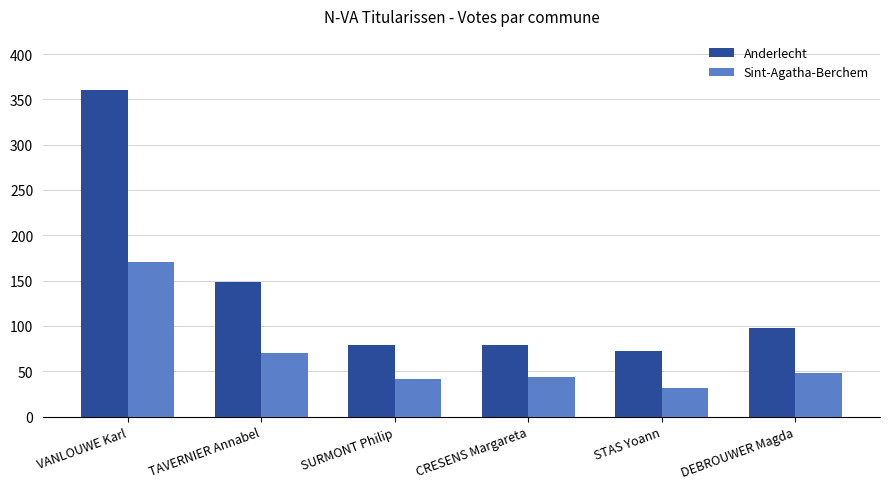

Which series has the widest spread of values?

Anderlecht